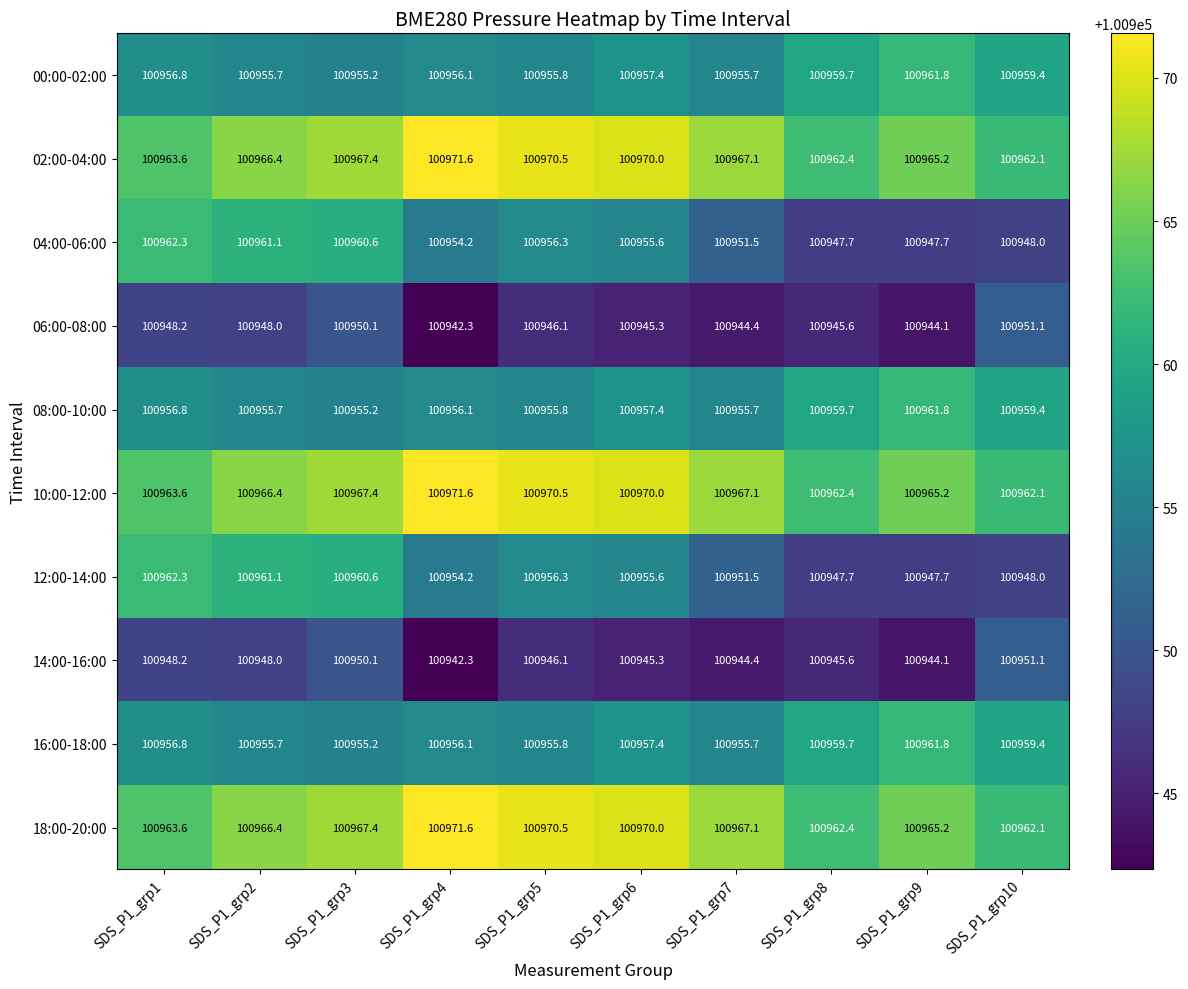

The value of 12:00-14:00 at SDS_P1_grp10 is 53820.9. True or false?

False